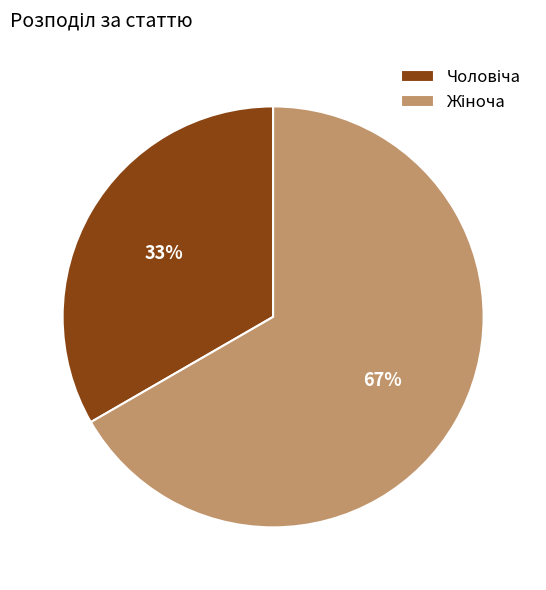

How many segments does this pie chart have?

2